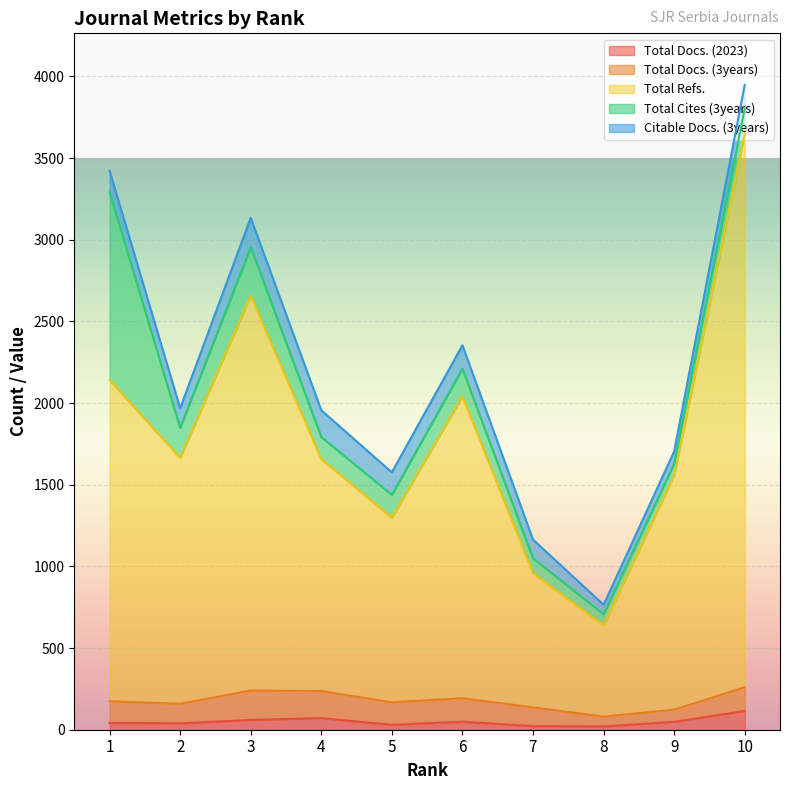

At which category is the sum across all series the highest?

10